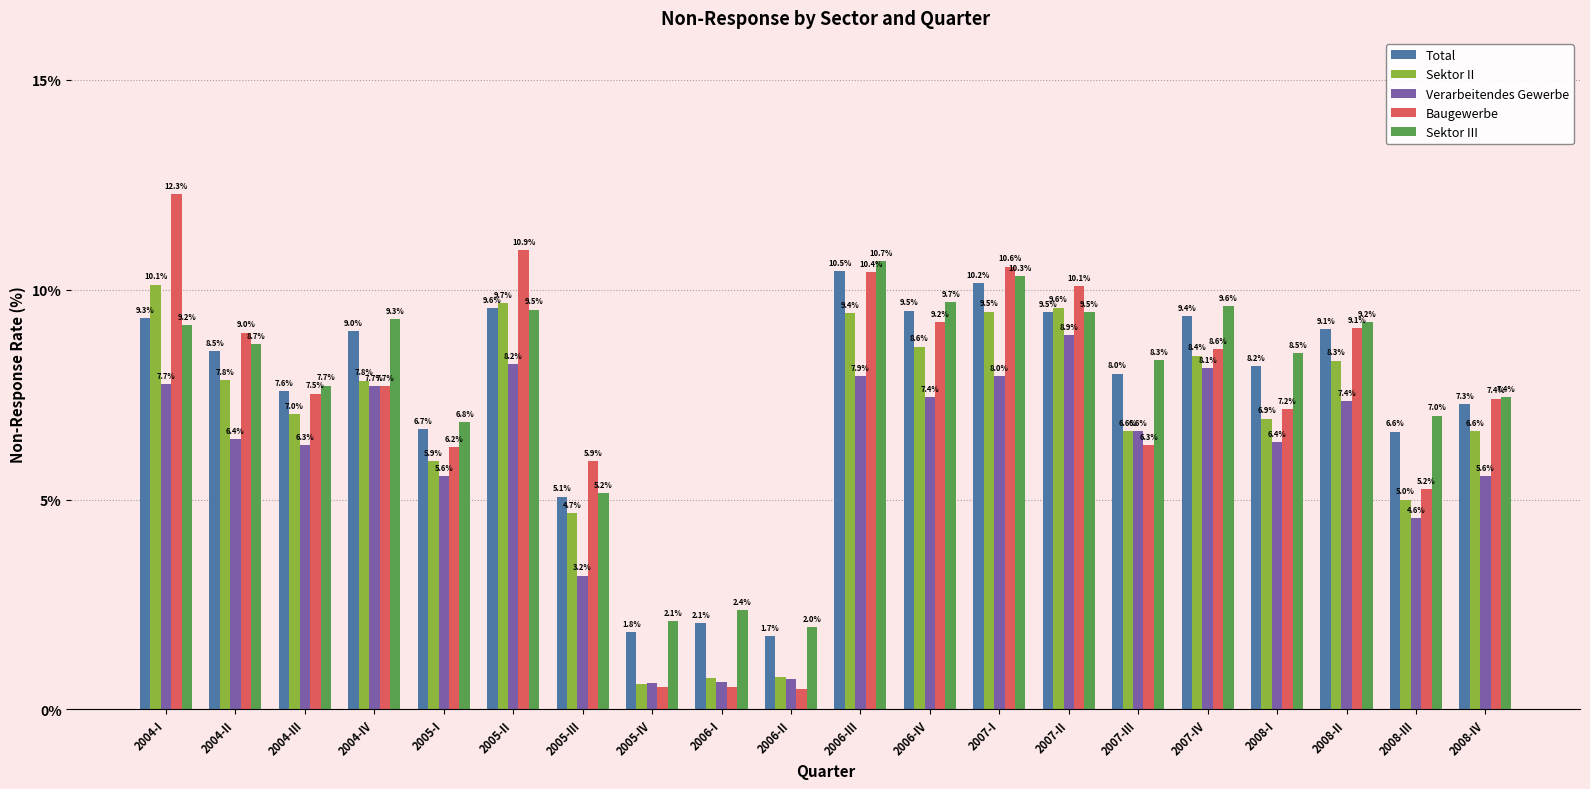

Rank the series by their maximum value, from highest to lowest.

Baugewerbe, Sektor III, Total, Sektor II, Verarbeitendes Gewerbe